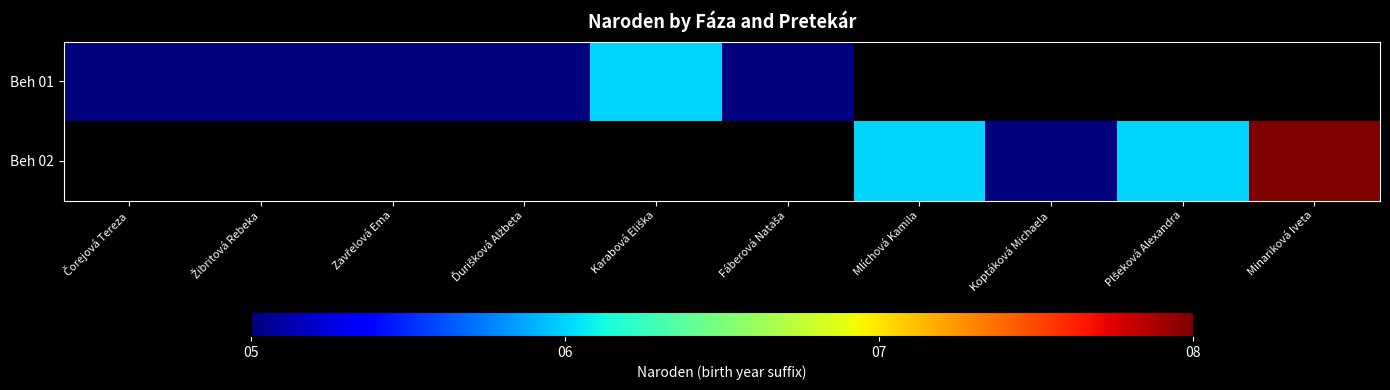

The Beh 01 series shows 2.0 at Fáberová Nataša. True or false?

False